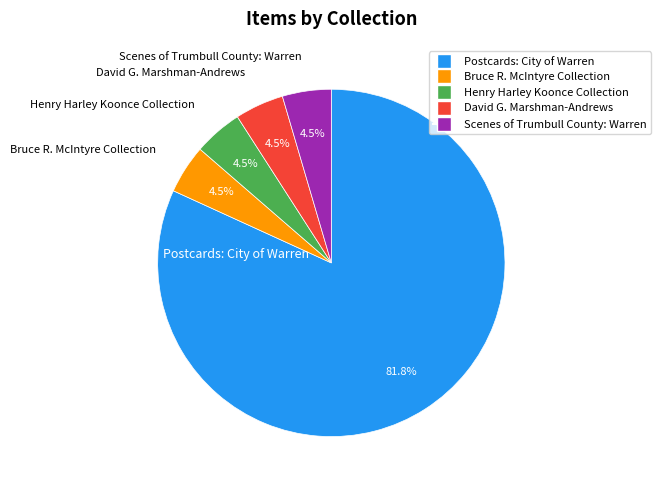

Combined, do Bruce R. McIntyre Collection and Henry Harley Koonce Collection account for over 50%?

No